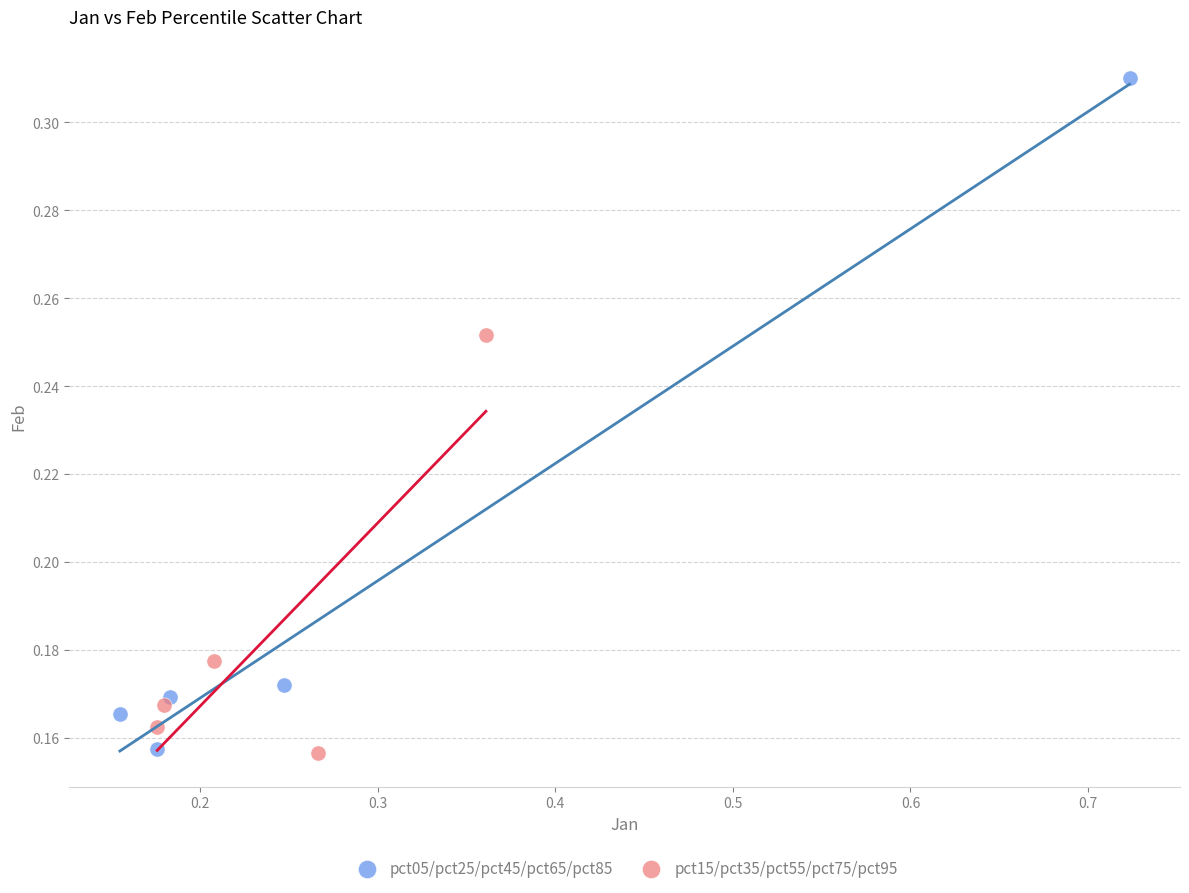

What are all the series names shown in the legend?

pct05/pct25/pct45/pct65/pct85, pct15/pct35/pct55/pct75/pct95